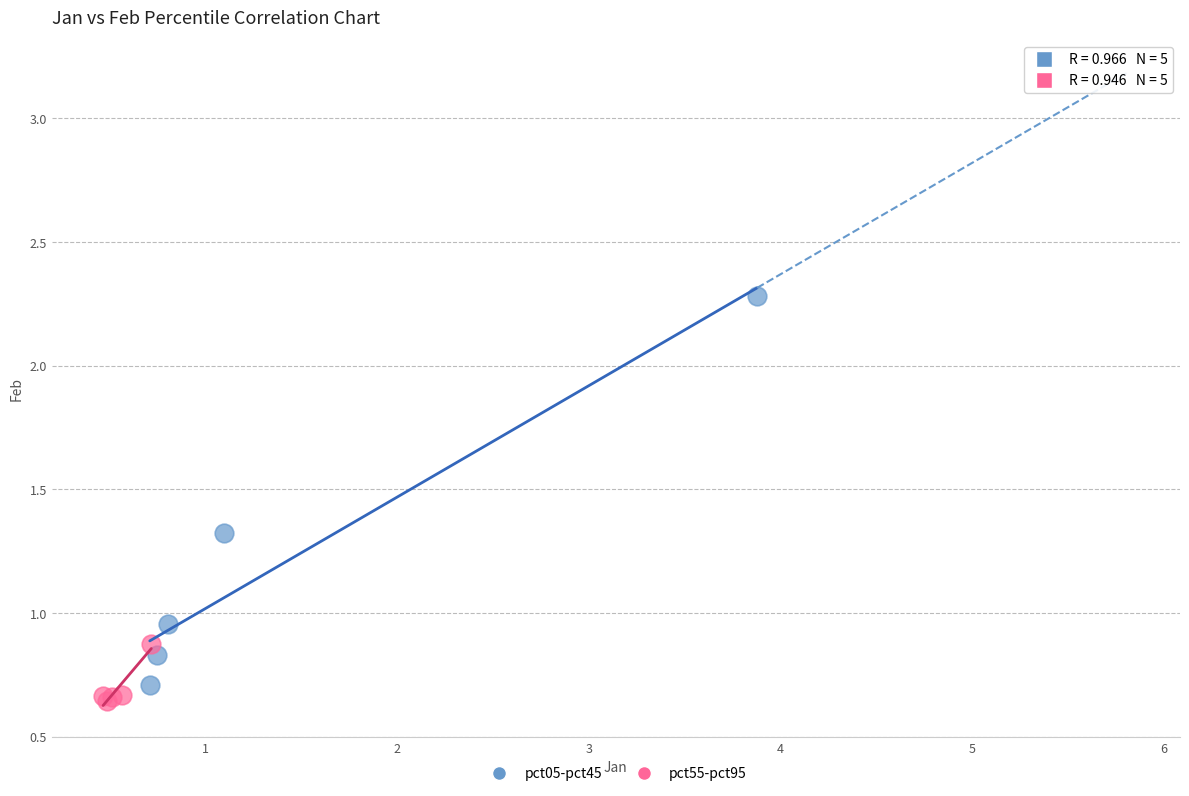

Which series contains the highest Y value?

pct05-pct45